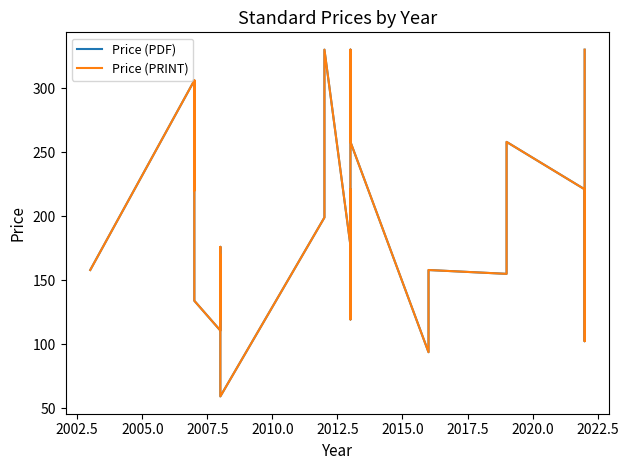

How many lines are shown in the chart?

2